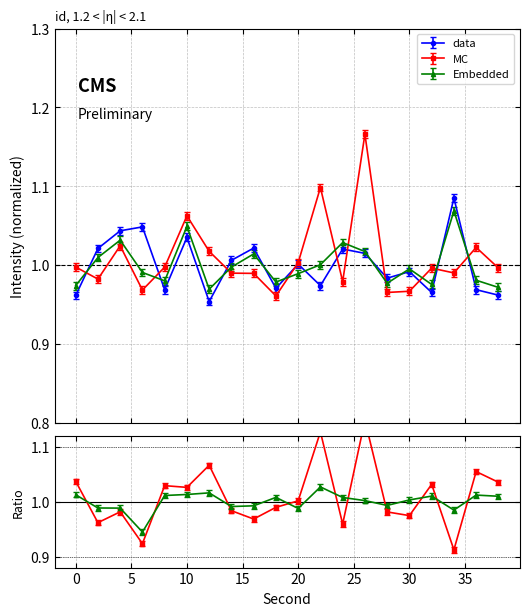

What are all the series names shown in the legend?

data, MC, Embedded